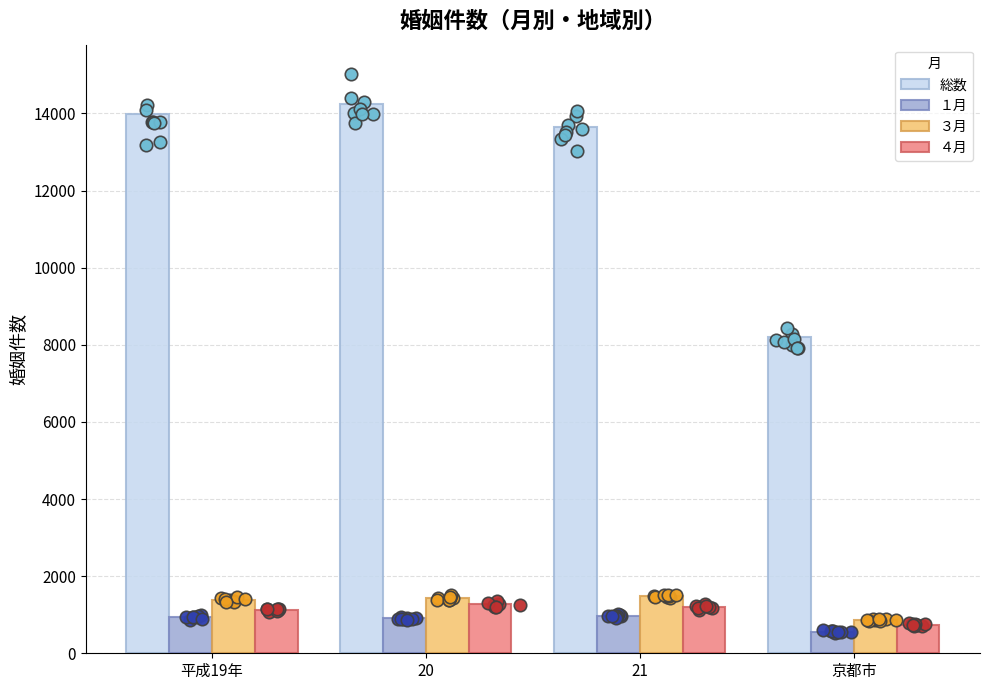

Is the value of １月 at 平成19年 greater than the value of ４月 at 平成19年?

No